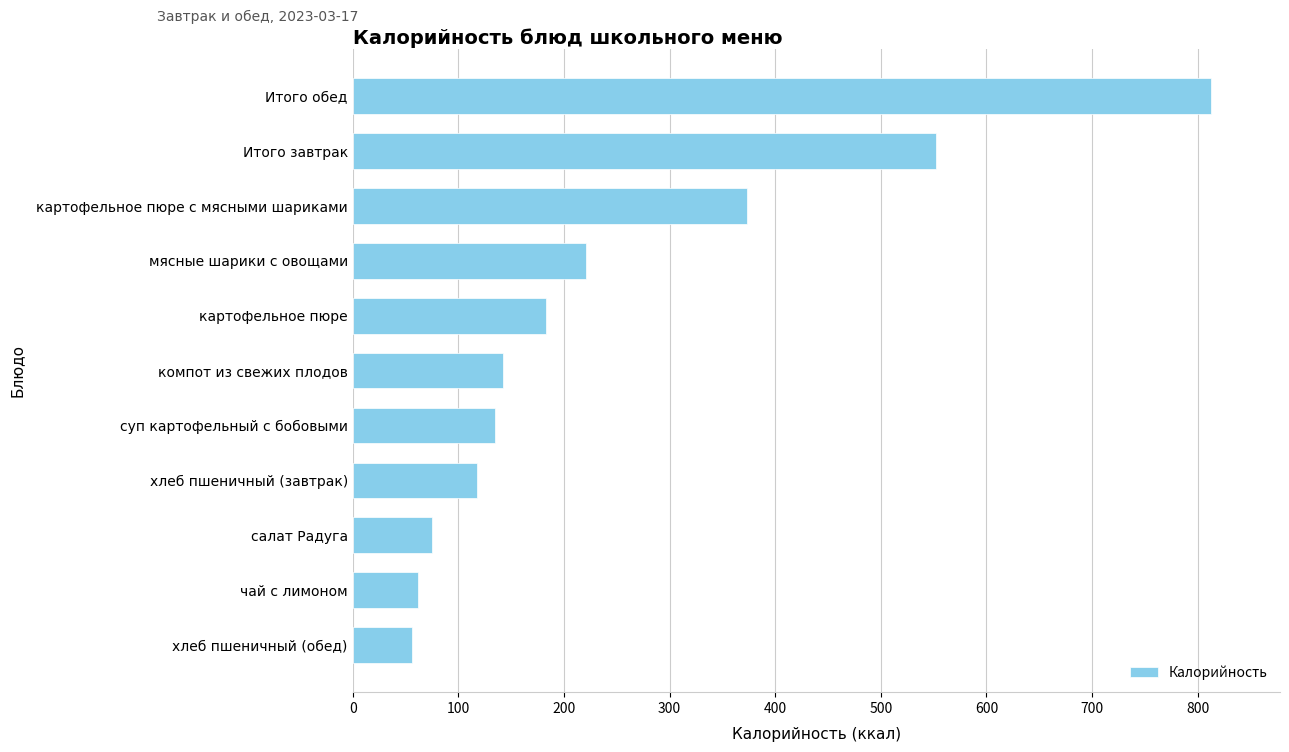

Is it true that the value at чай с лимоном is 61.6?

True